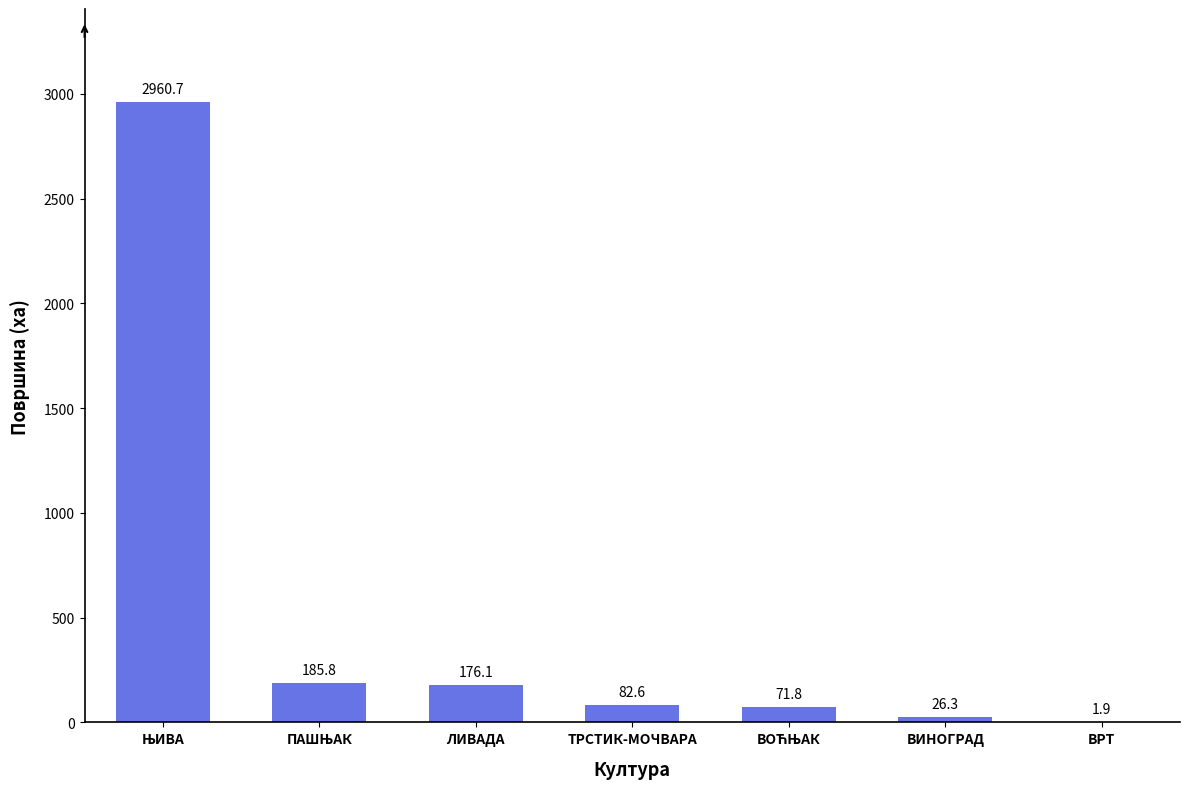

The chart shows a value of 1.9 at ВРТ. True or false?

True